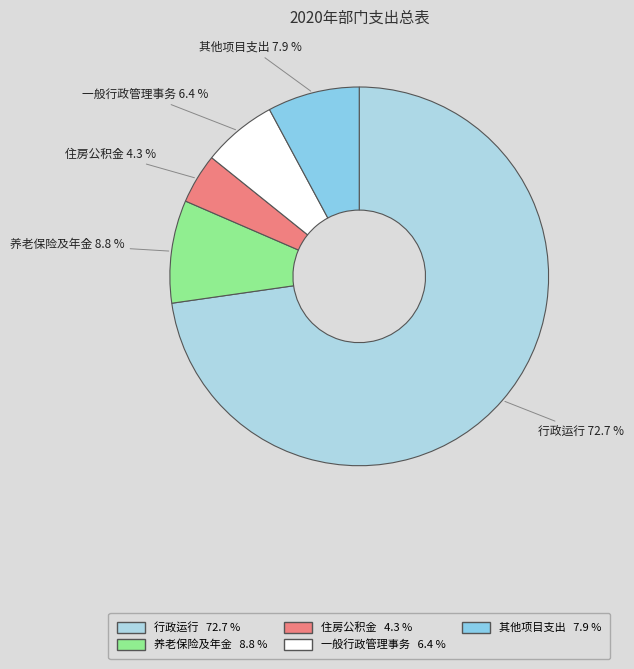

What percentage is the 一般行政管理事务 slice, to the nearest percent?

6%